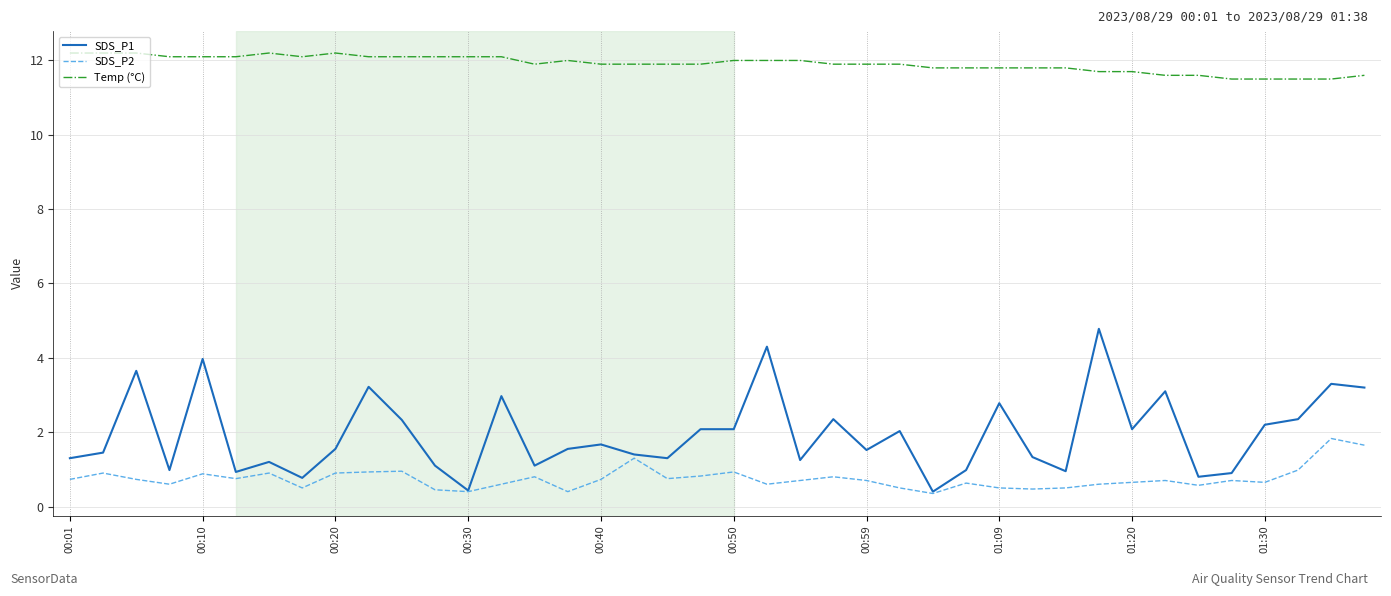

List the series in order of their peak value, lowest first.

SDS_P2, SDS_P1, Temp (°C)